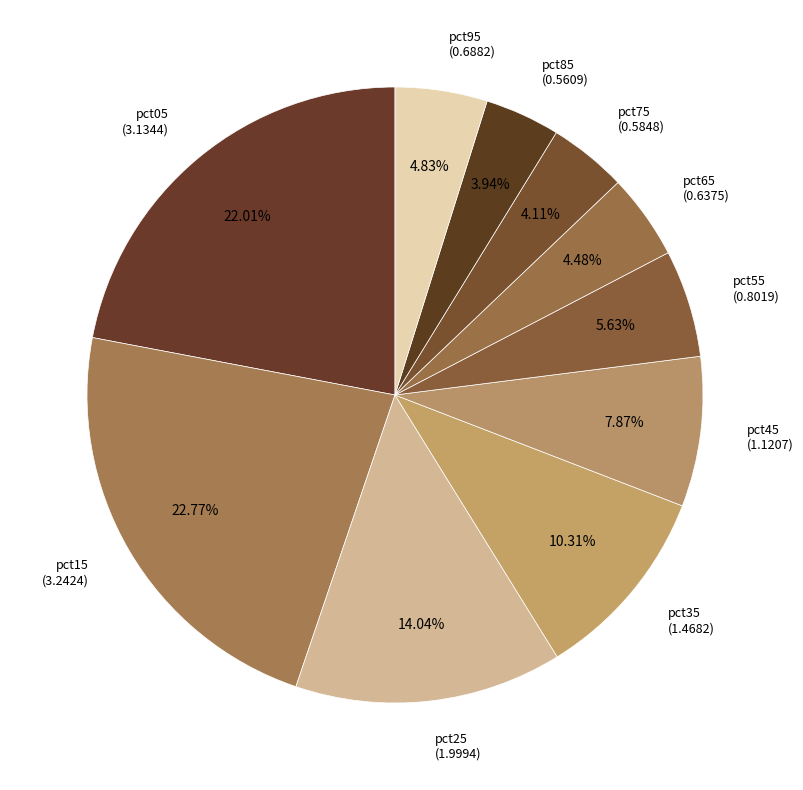

What is the ratio of the value at pct95 to the value at pct45?

0.6